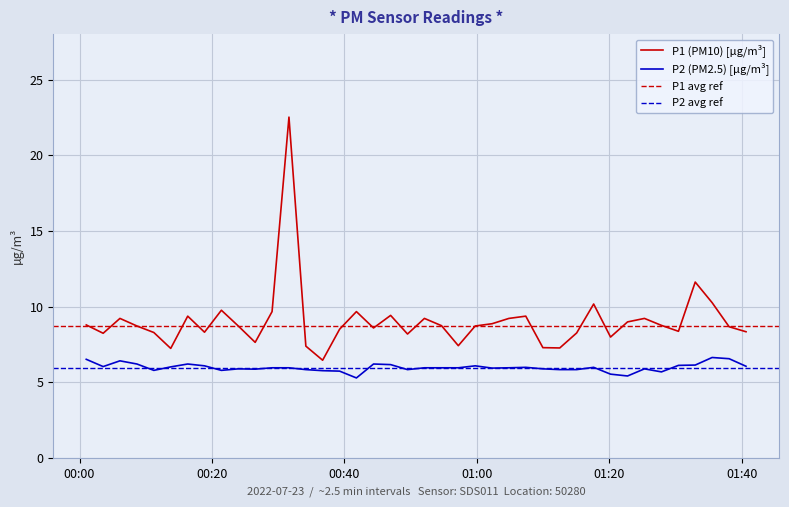

Reading right to left, what are all the values shown in this chart?

P1: 8.3	8.7	10.3	11.6	8.4	8.8	9.2	9.0	8.0	10.2	8.3	7.3	7.3	9.4	9.2	8.9	8.7	7.4	8.8	9.2	8.2	9.4	8.6	9.7	8.5	6.5	7.4	22.5	9.7	7.7	8.7	9.8	8.3	9.4	7.2	8.3	8.7	9.2	8.2	8.8
P2: 6.1	6.6	6.7	6.2	6.1	5.7	5.9	5.4	5.5	6.0	5.8	5.8	5.9	6.0	6.0	6.0	6.1	6.0	6.0	6.0	5.8	6.2	6.2	5.3	5.8	5.8	5.8	6.0	6.0	5.9	5.9	5.8	6.1	6.2	6.0	5.8	6.2	6.4	6.0	6.5